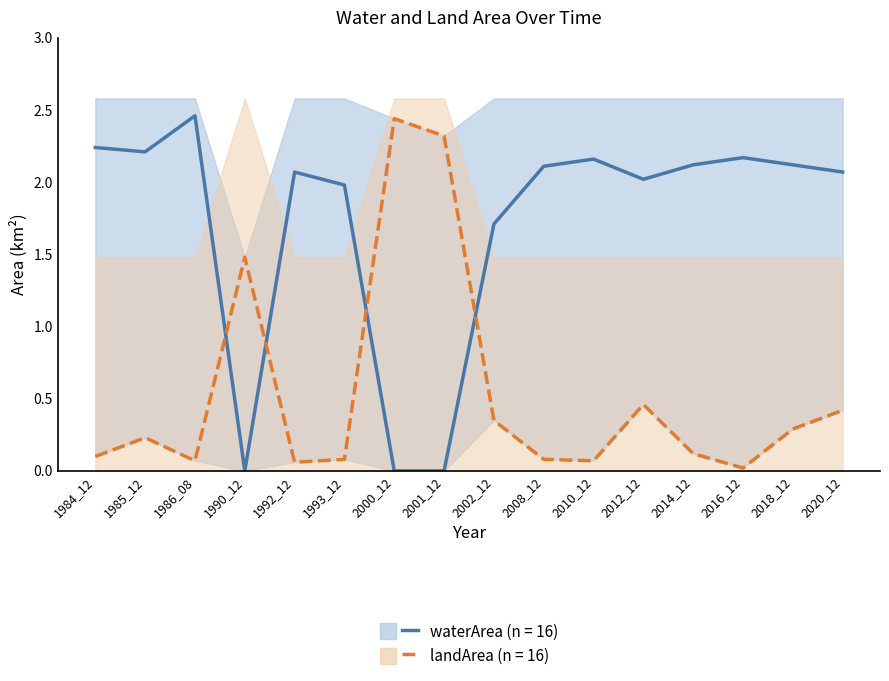

At how many categories does at least one series exceed 1?

16